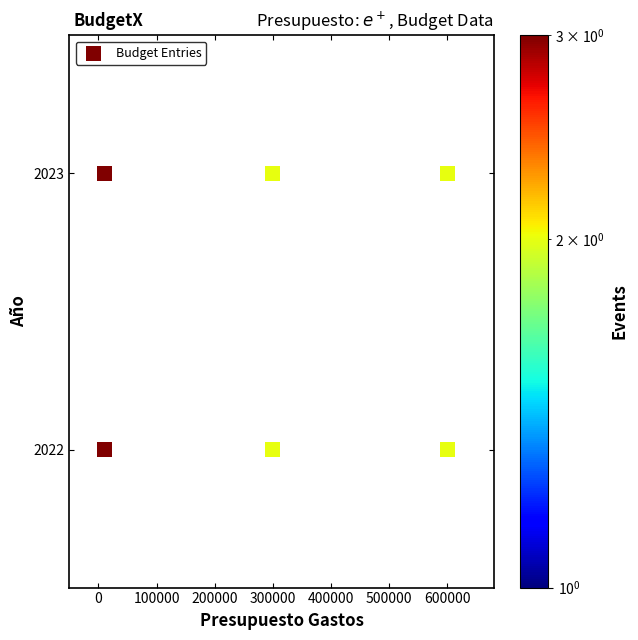

What is the range of X values (max minus min)?

590000